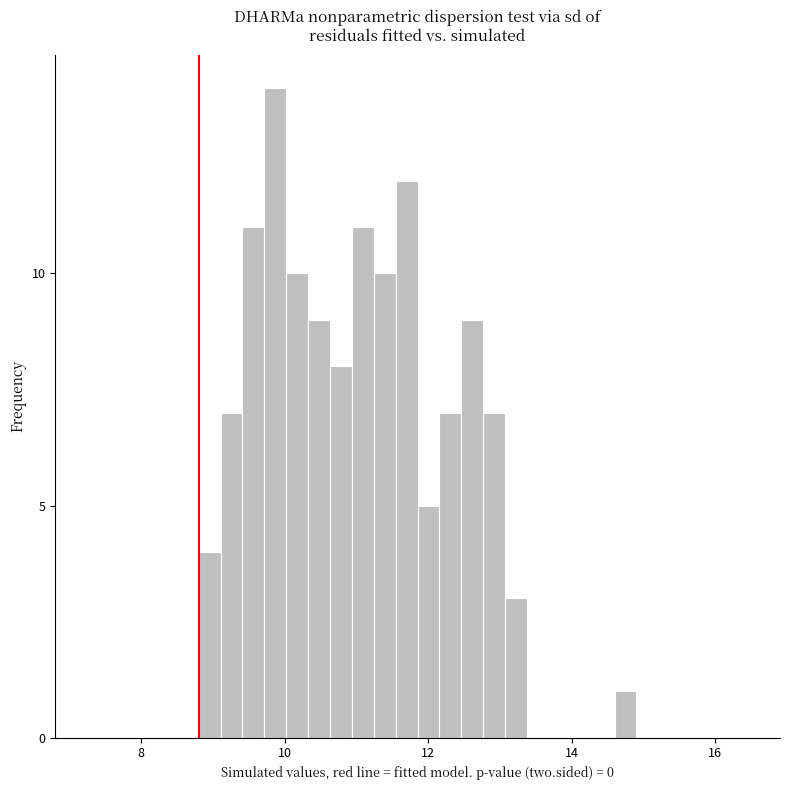

Read against the x-axis, roughly where is the centre of the tallest bar?

9.8